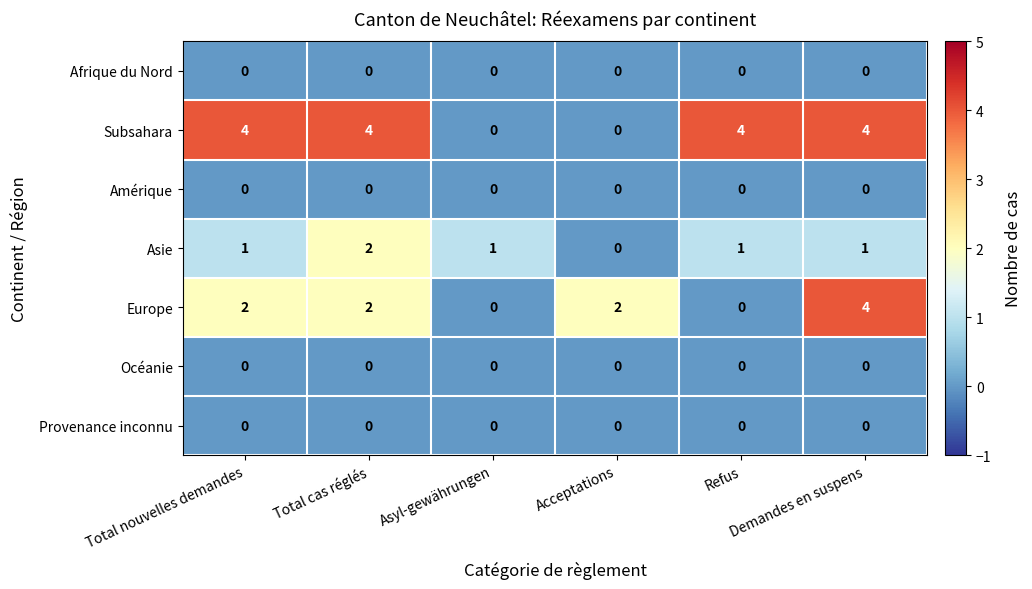

Which series has the largest total across all categories?

Subsahara